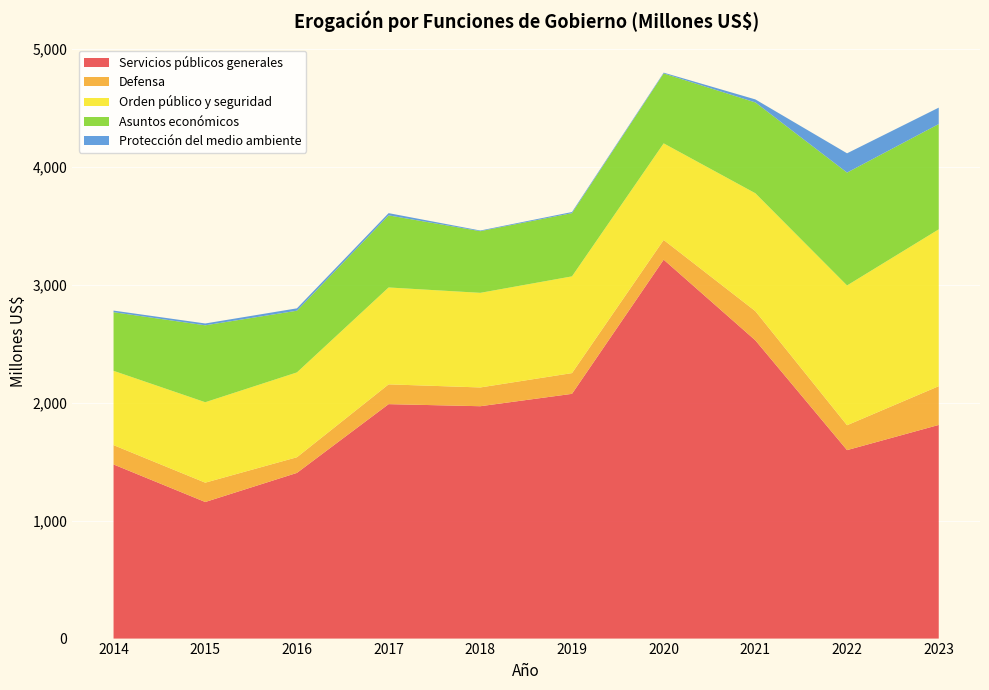

Reading left to right, extract all data points from this chart.

Servicios públicos generales: 1476.6	1158.2	1404.9	1988.0	1970.4	2075.4	3213.2	2529.1	1598.2	1811.7
Defensa: 164.0	164.0	132.8	167.8	159.2	175.9	167.1	247.7	211.1	328.8
Orden público y seguridad: 629.9	682.1	719.3	821.6	802.2	820.2	819.0	999.5	1185.1	1329.8
Asuntos económicos: 497.3	652.2	523.3	611.3	523.0	536.2	592.8	770.3	957.1	892.9
Protección del medio ambiente: 13.6	15.6	20.1	19.0	5.6	9.4	6.9	25.5	163.5	139.2